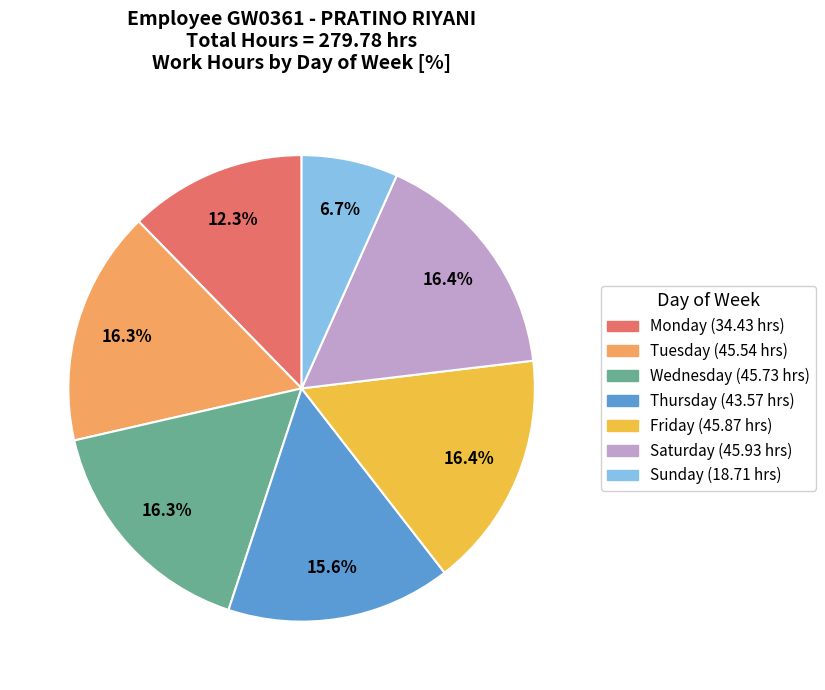

Is there any slice that represents more than half of the pie?

No